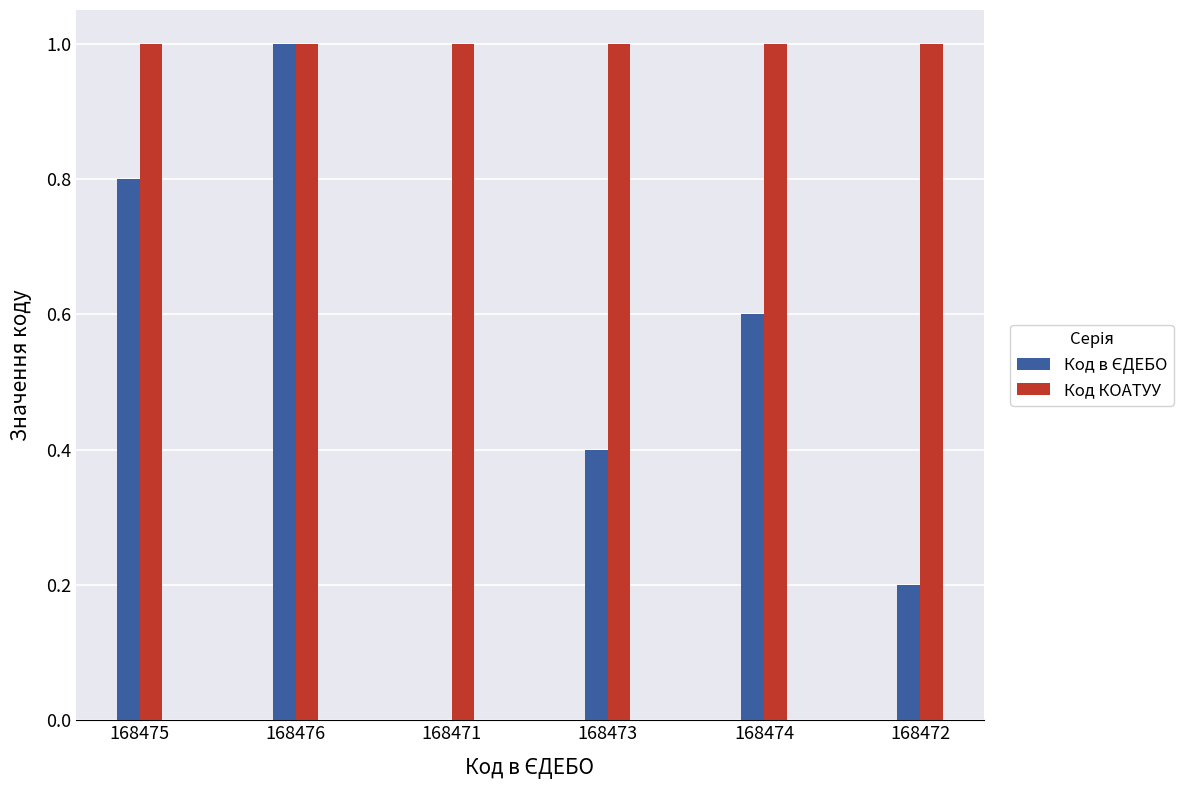

Which series has the largest total across all categories?

Код КОАТУУ